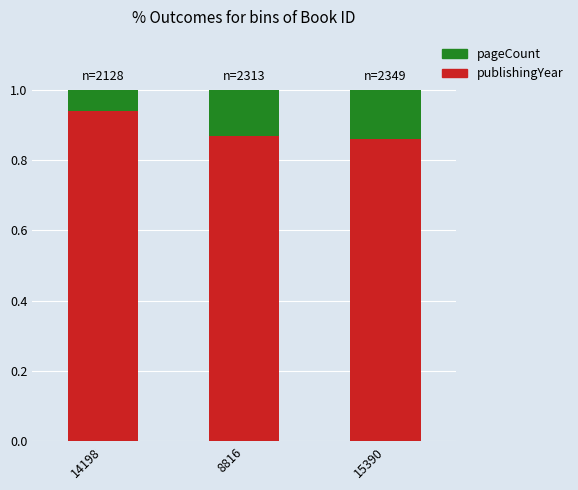

What is the sum of all publishingYear values?

2.7